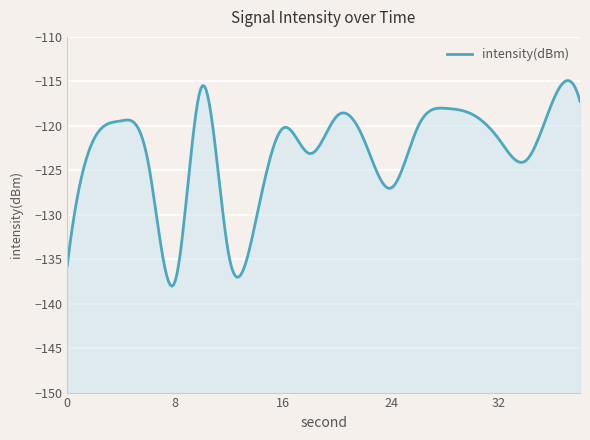

What is the value of the 13th point from the left?

-127.0